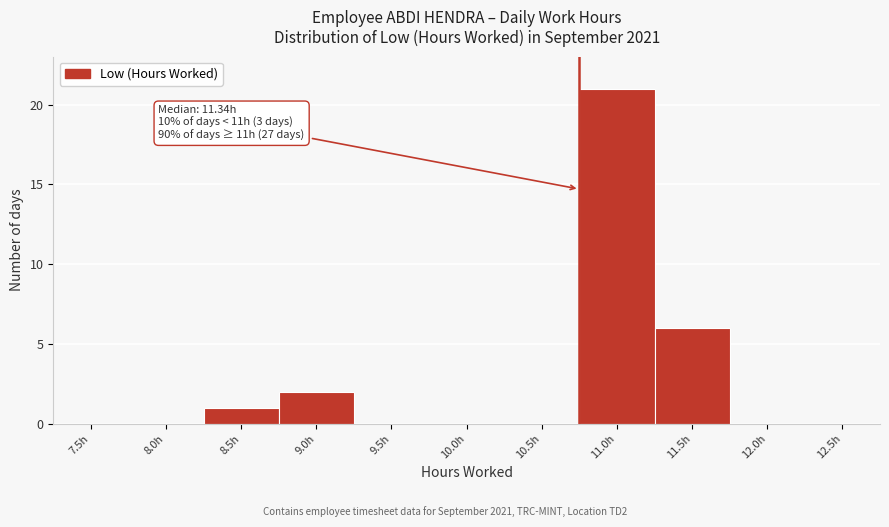

Reading left to right, transcribe all the data shown in this chart.

7.5h=0	8.0h=0	8.5h=1	9.0h=2	9.5h=0	10.0h=0	10.5h=0	11.0h=21	11.5h=6	12.0h=0	12.5h=0